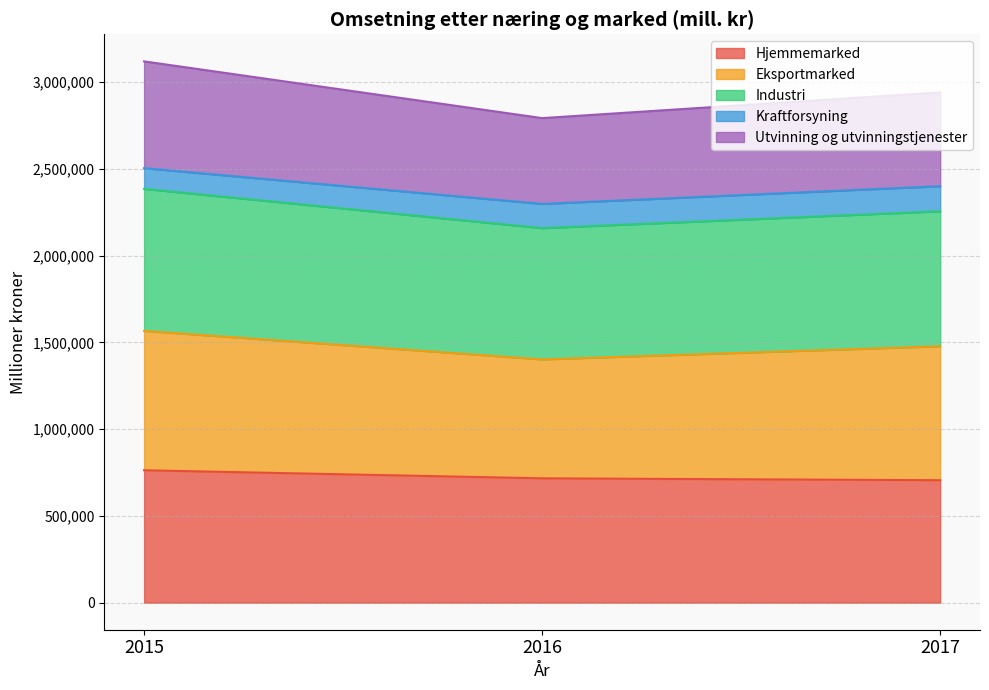

Between 2015 and 2016, which is larger?

2015